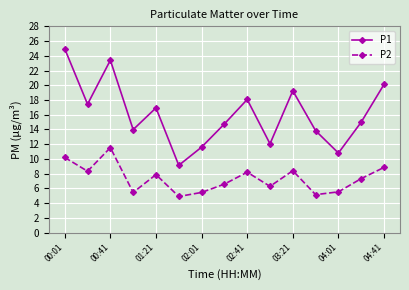

Which series has the widest spread of values?

P1